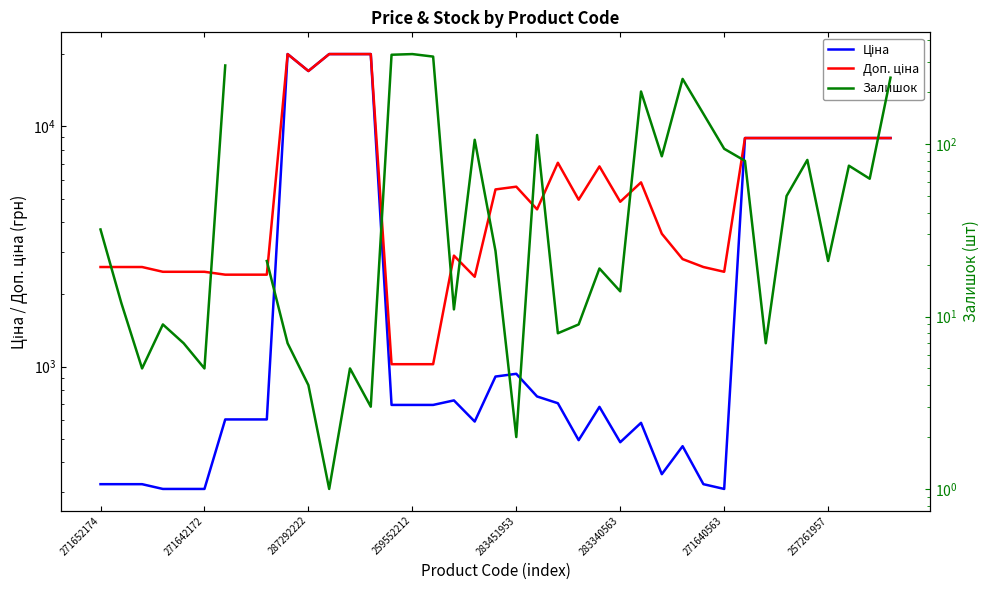

How many data points in Залишок are less than 243?

33